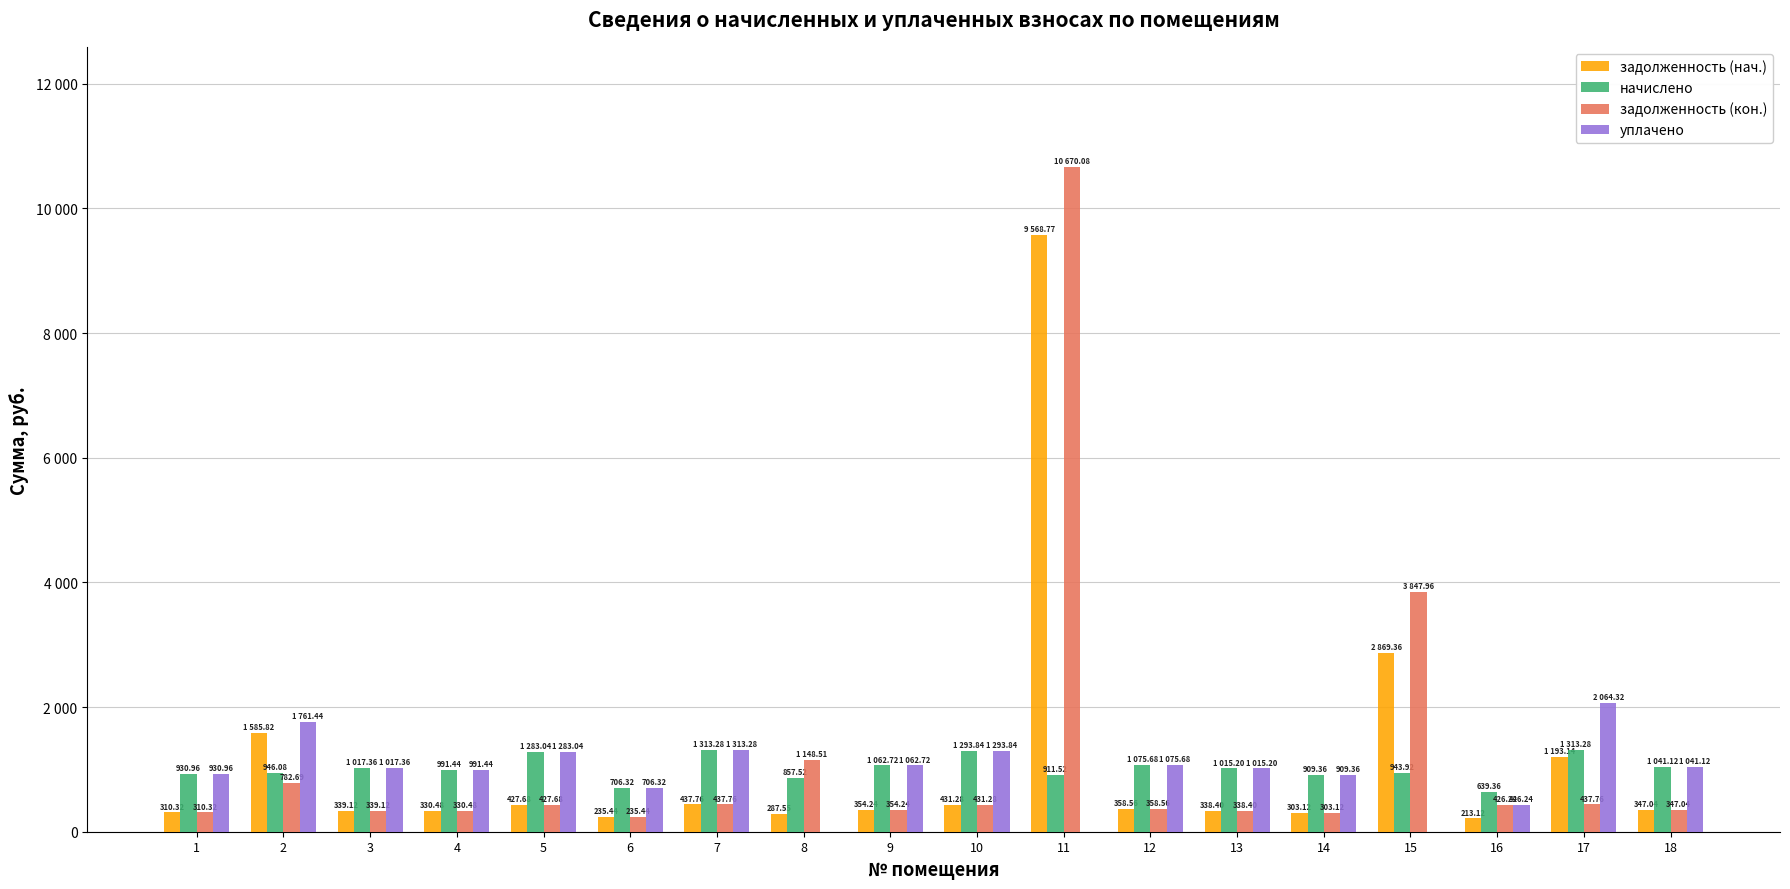

Is it true that задолженность (кон.) equals 436.5 at 14?

False